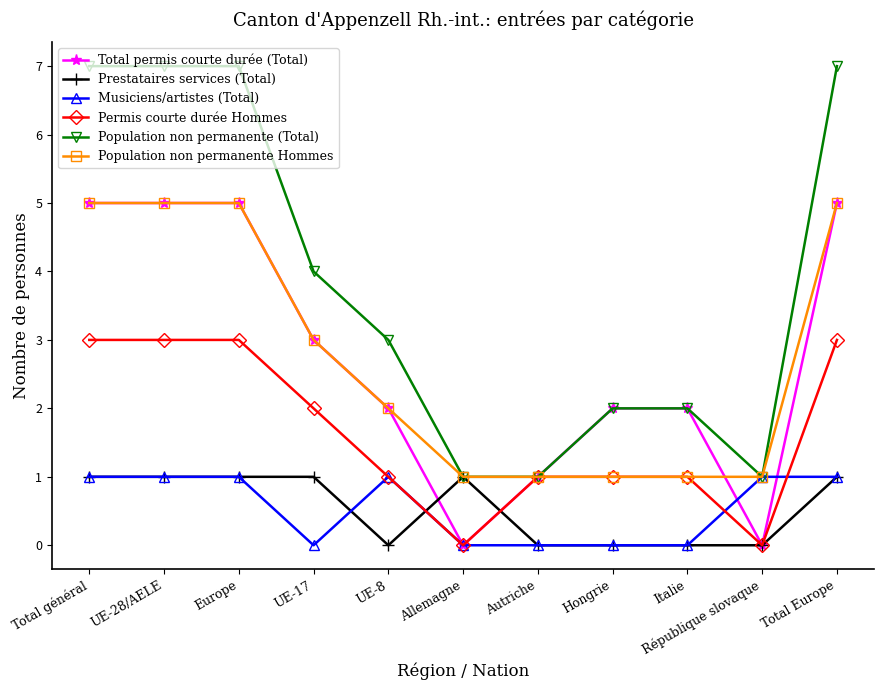

What are all the series names shown in the legend?

Total permis courte durée (Total), Prestataires services (Total), Musiciens/artistes (Total), Permis courte durée Hommes, Population non permanente (Total), Population non permanente Hommes